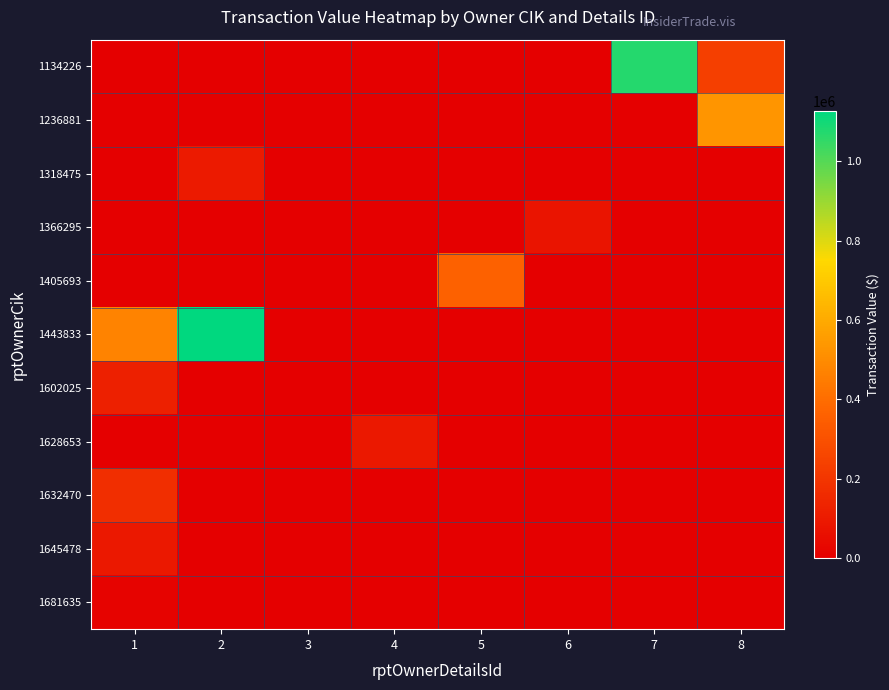

At how many categories does at least one series exceed 198653?

5